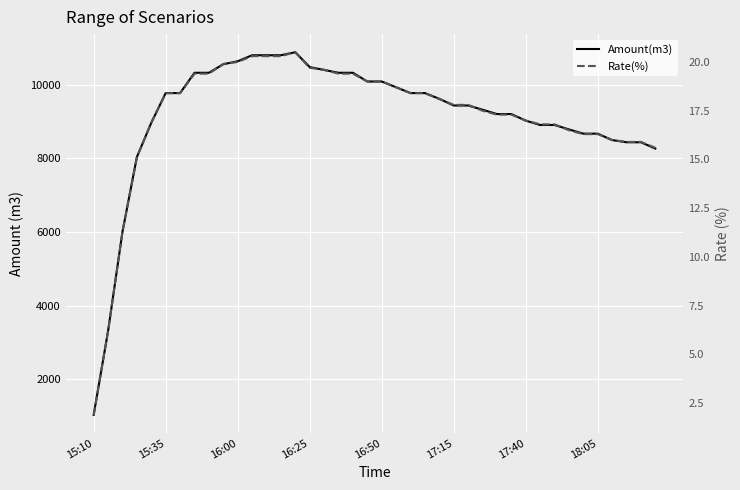

What is the total value across all series at 15:10?

1034.9